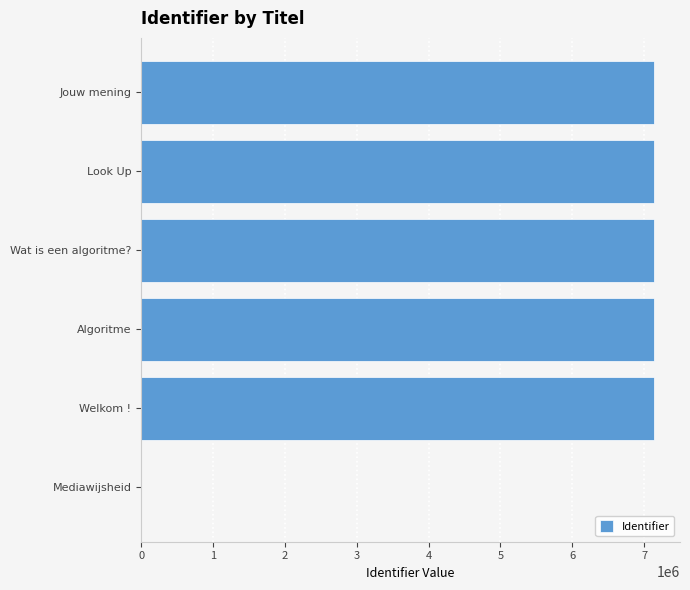

Approximately how many times larger is the value at Look Up compared to Welkom !?

1.0